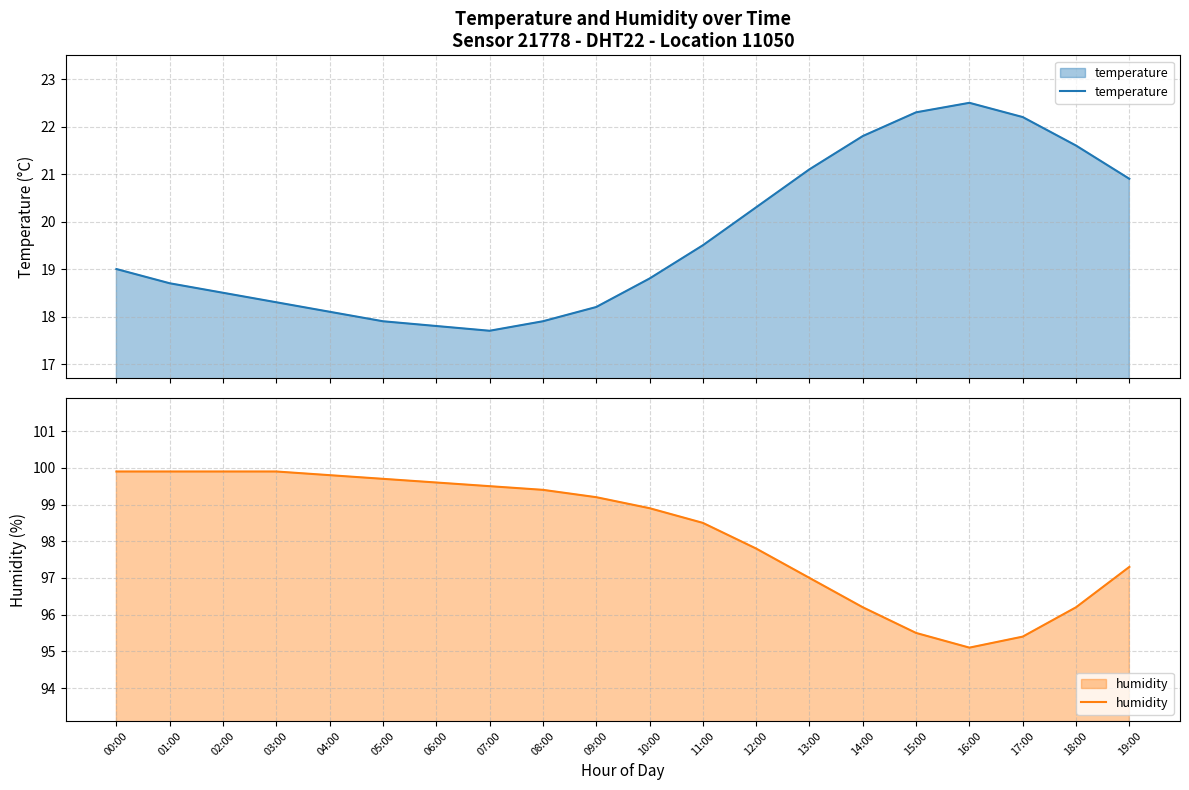

How many data points in temperature are above 19?

9